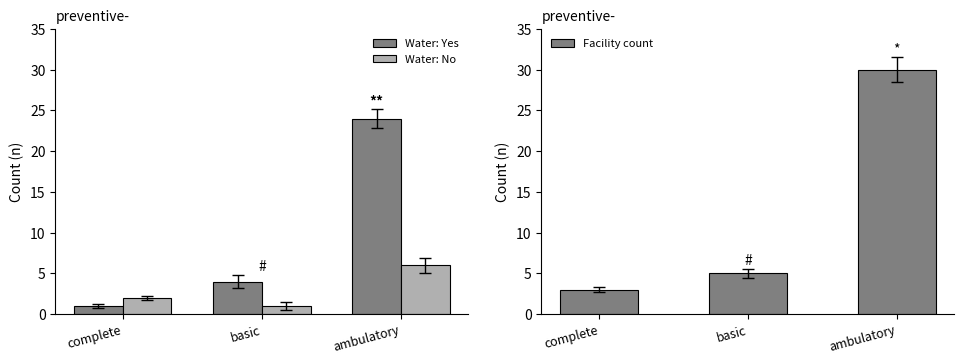

The Facility count series shows 30 at ambulatory. True or false?

True